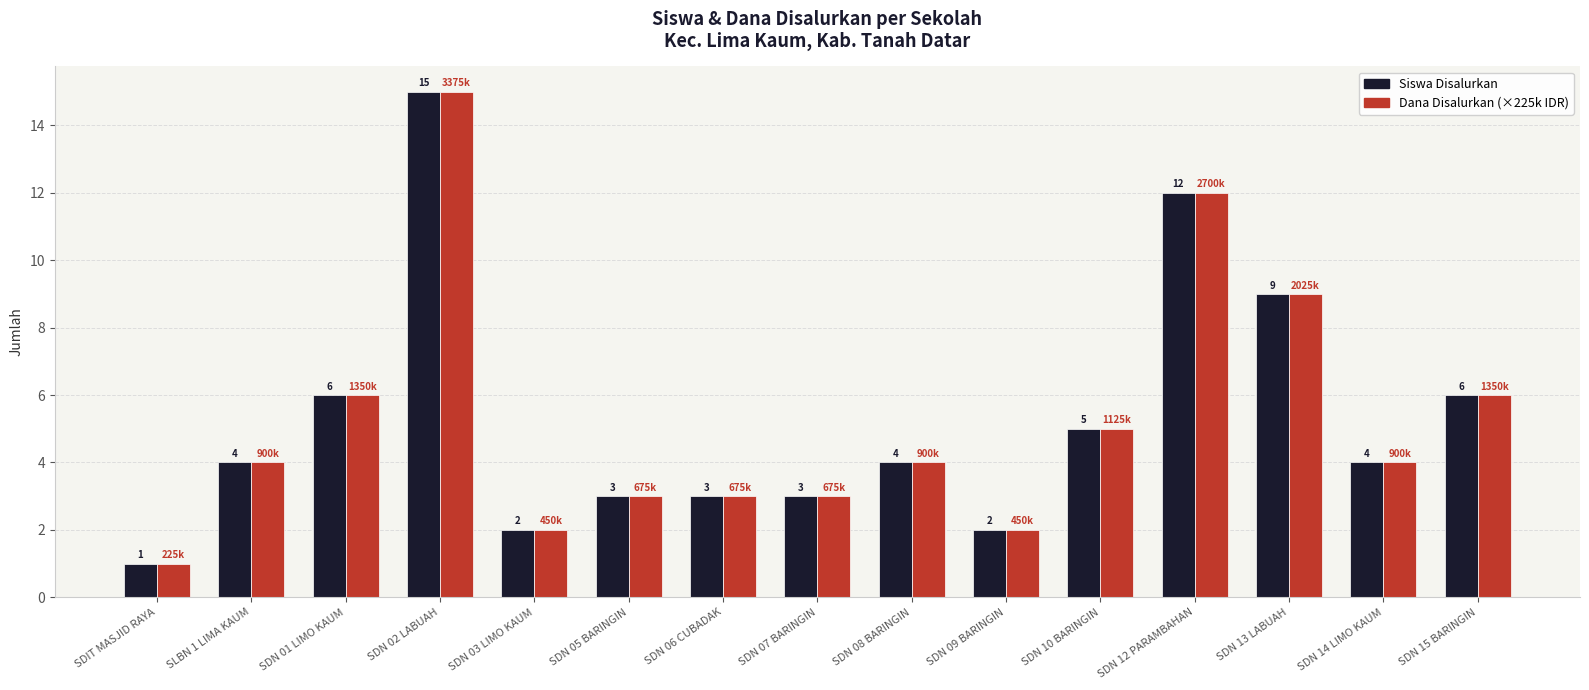

True or false: Siswa Disalurkan has a value of 1 at SDIT MASJID RAYA.

True